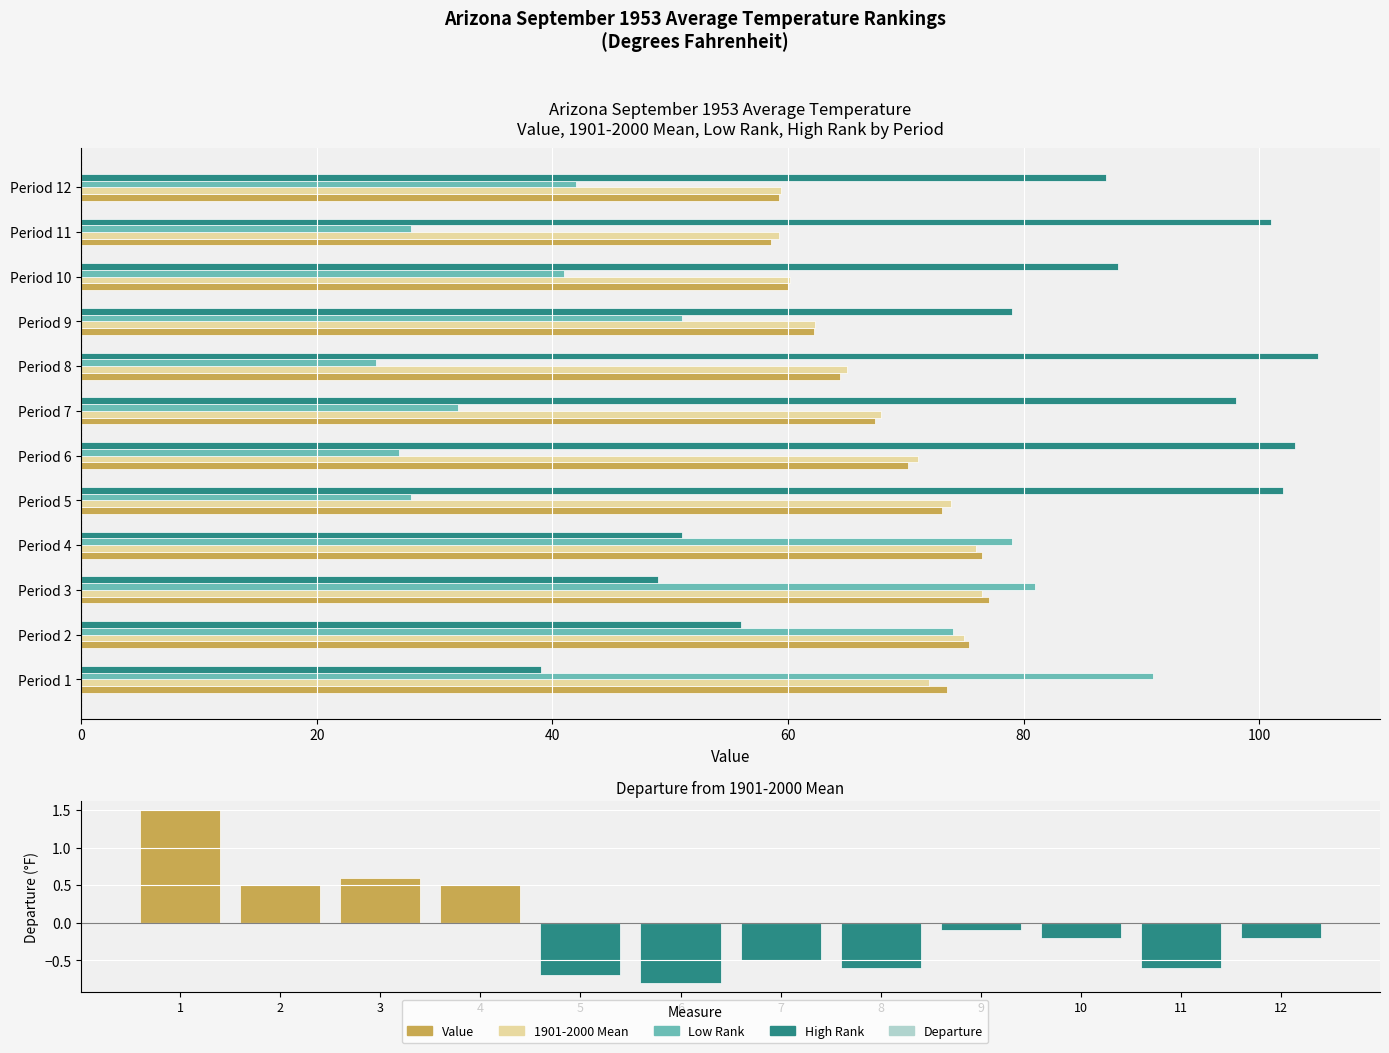

Reading left to right, list all the values displayed in this chart.

Value: 73.5	75.4	77.1	76.5	73.1	70.2	67.4	64.4	62.2	60.0	58.6	59.2
1901-2000 Mean: 72.0	74.9	76.5	76.0	73.8	71.0	67.9	65.0	62.3	60.2	59.2	59.4
Low Rank: 91.0	74.0	81.0	79.0	28.0	27.0	32.0	25.0	51.0	41.0	28.0	42.0
High Rank: 39.0	56.0	49.0	51.0	102.0	103.0	98.0	105.0	79.0	88.0	101.0	87.0
Departure: 1.5	0.5	0.6	0.5	-0.7	-0.8	-0.5	-0.6	-0.1	-0.2	-0.6	-0.2